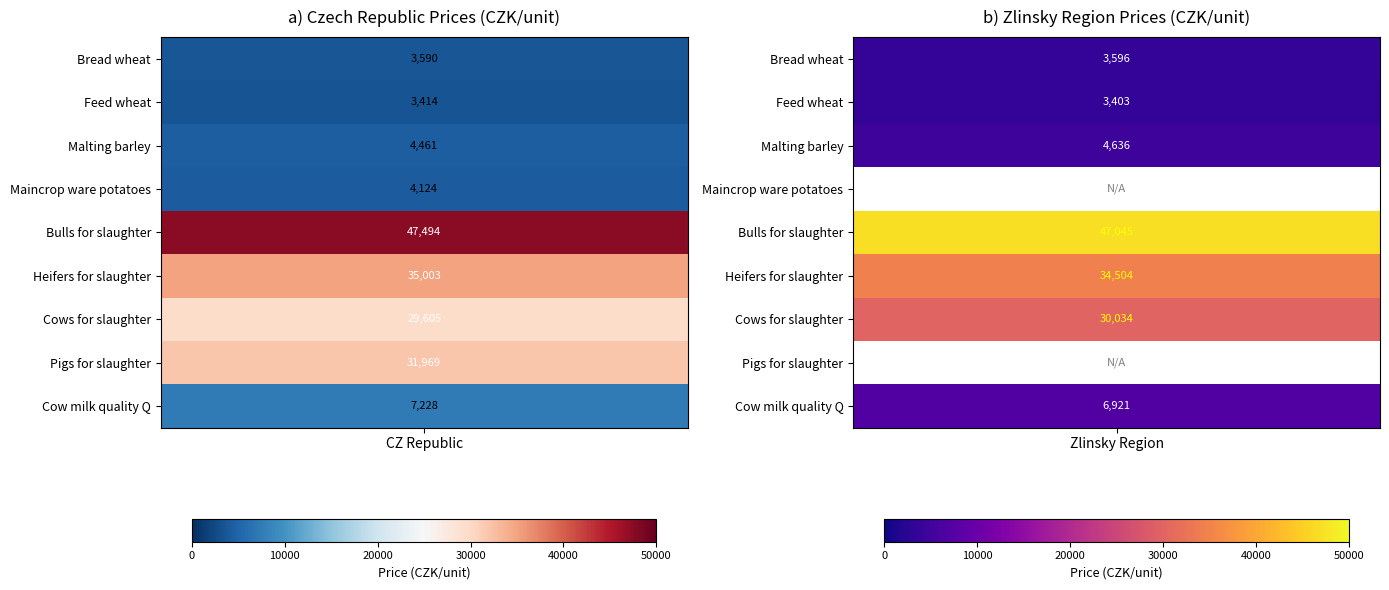

The value of Czech Republic at Cows for slaughter is 29605. True or false?

True